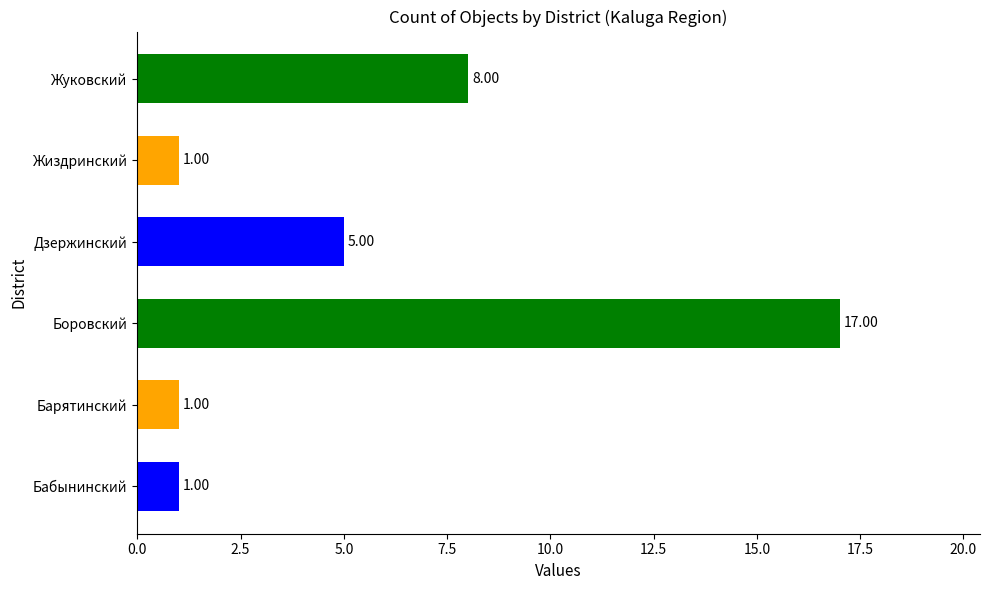

What is the approximate value at Жуковский?

8